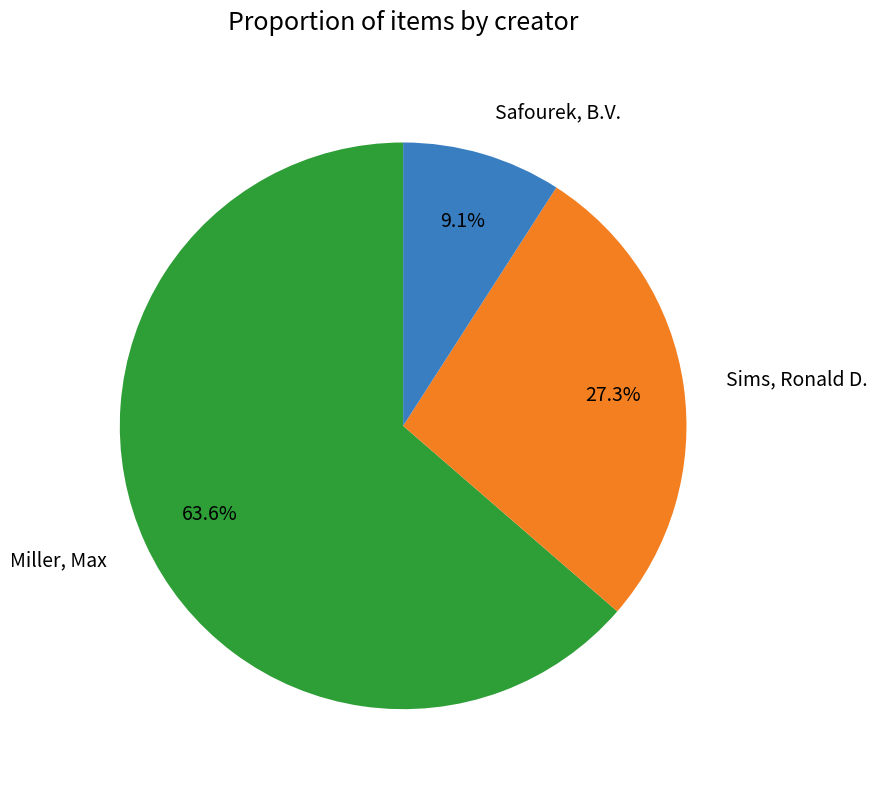

Rank the categories by value from lowest to highest.

Safourek, B.V., Sims, Ronald D., Miller, Max